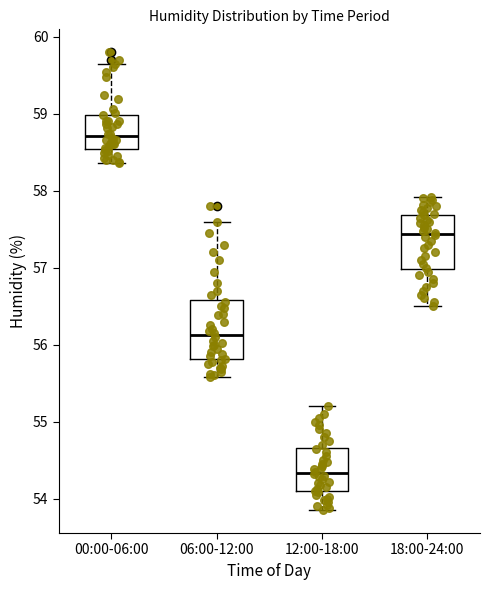

Which box has the lowest median line?

12:00-18:00